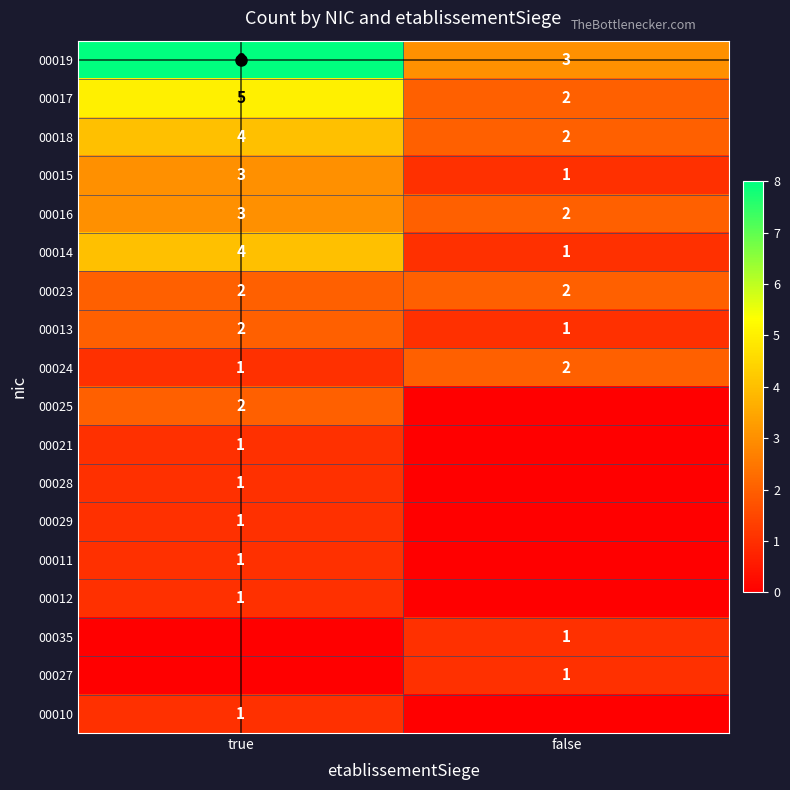

List the labels in order of 00017 value, smallest first.

false, true